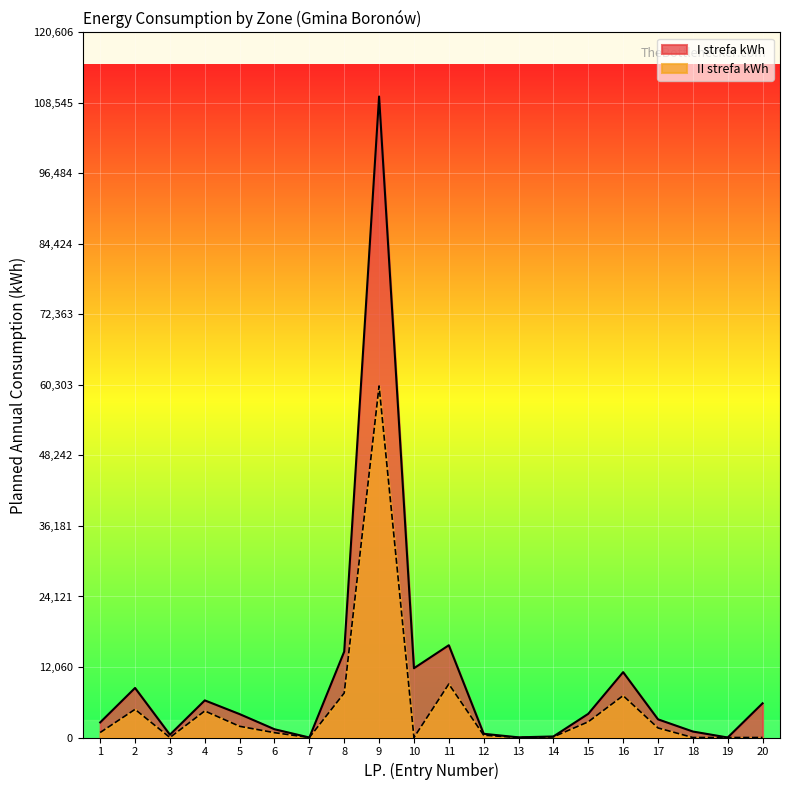

True or false: II strefa kWh has a value of 7612 at 8.

True